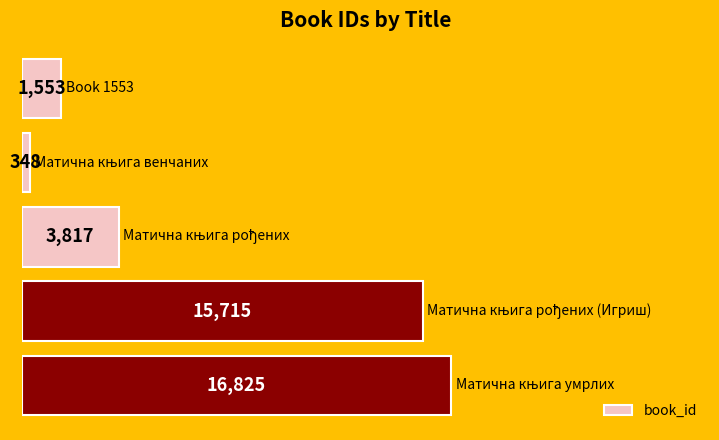

What is the maximum value shown in the chart?

16825